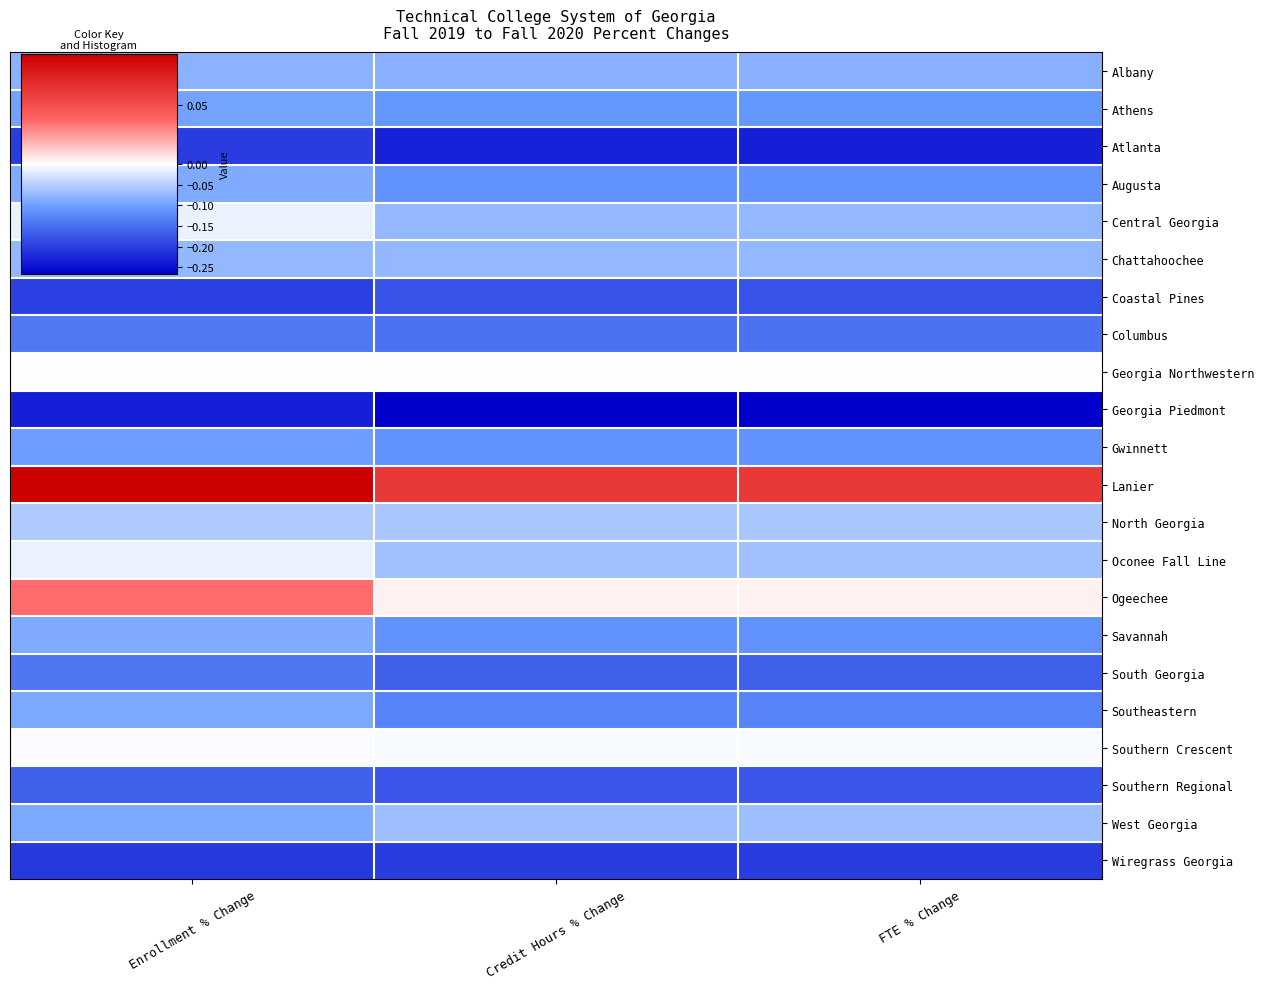

Between FTE % Change and Enrollment % Change, which is larger?

Enrollment % Change